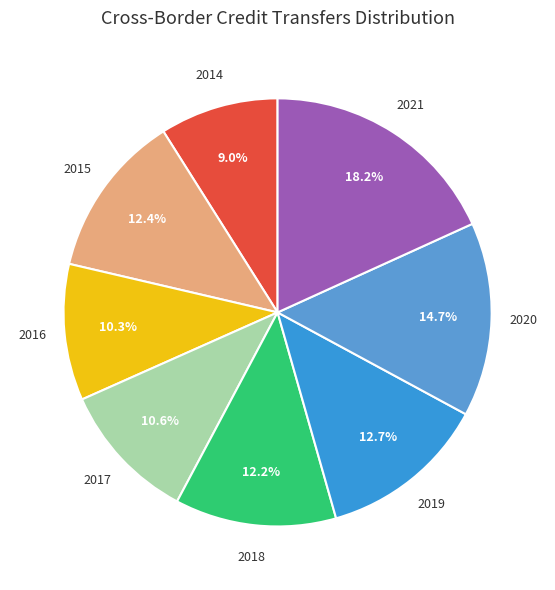

How much of the chart is everything except 2021?

81.8%